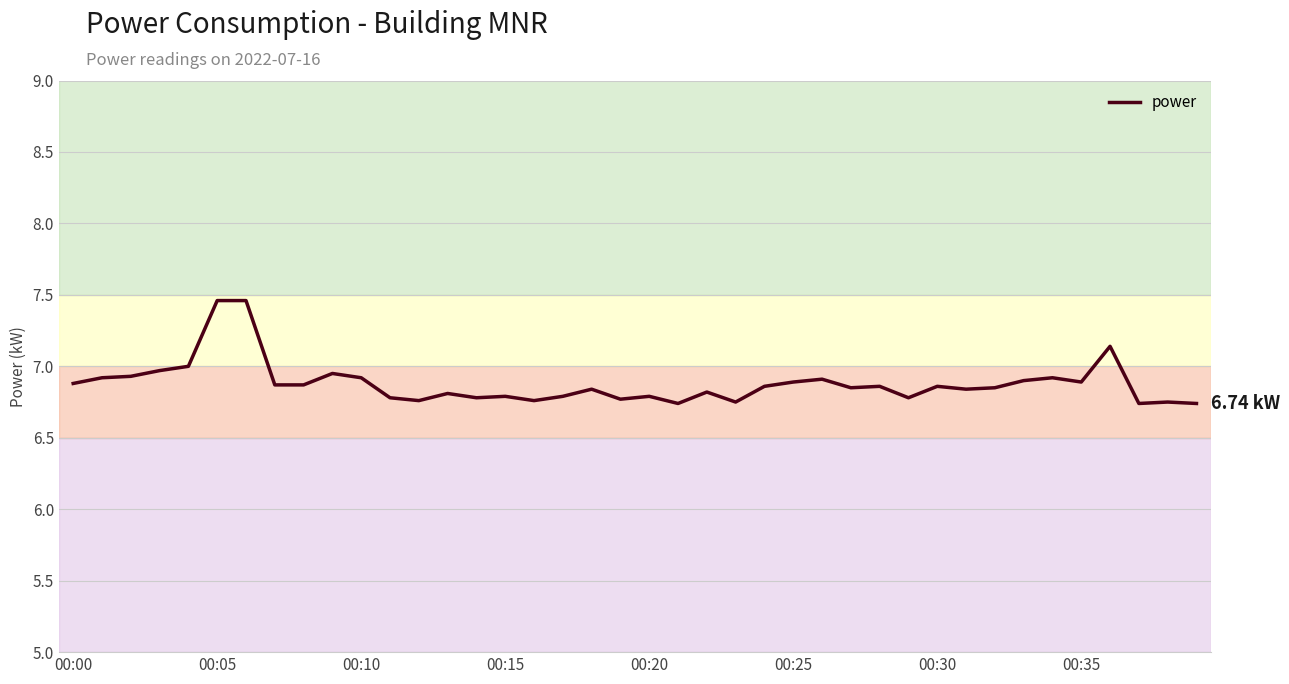

What is the difference between the maximum and minimum values?

0.7